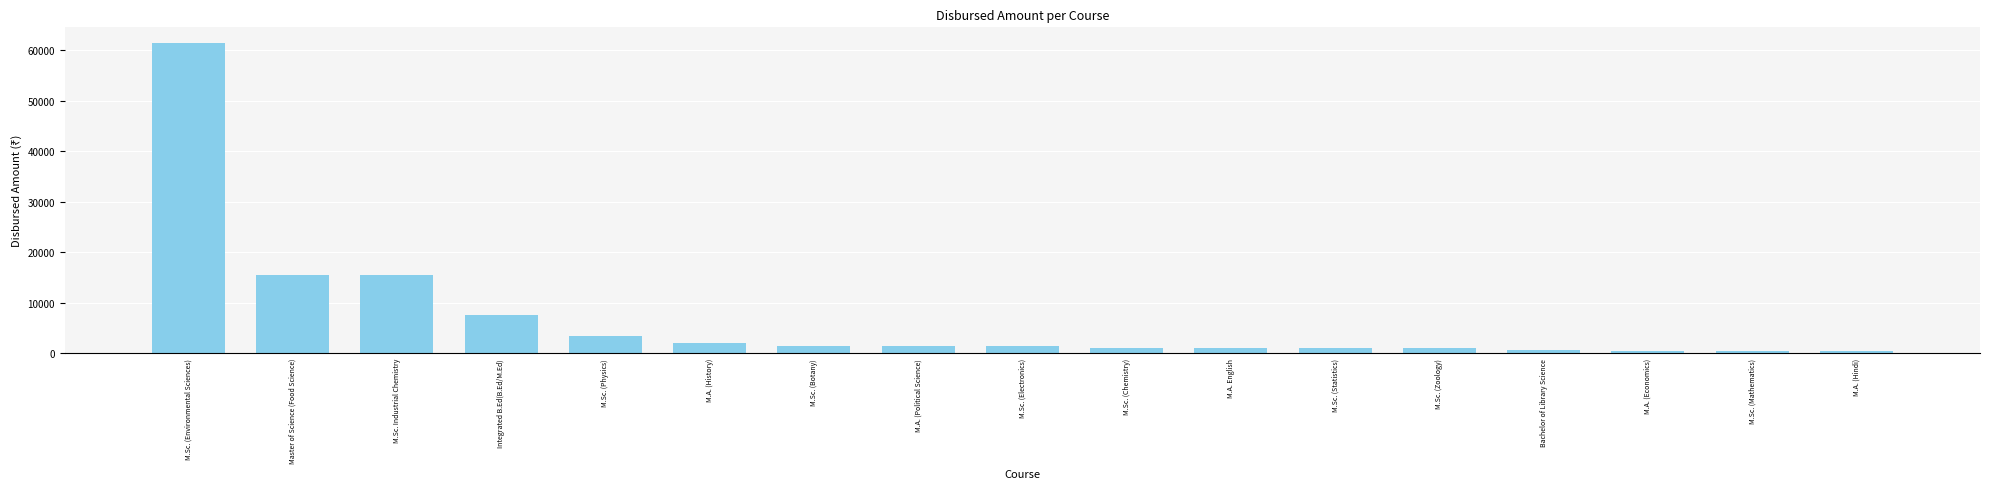

What is the change in value from M.Sc. (Electronics) to M.Sc. (Zoology)?

-500